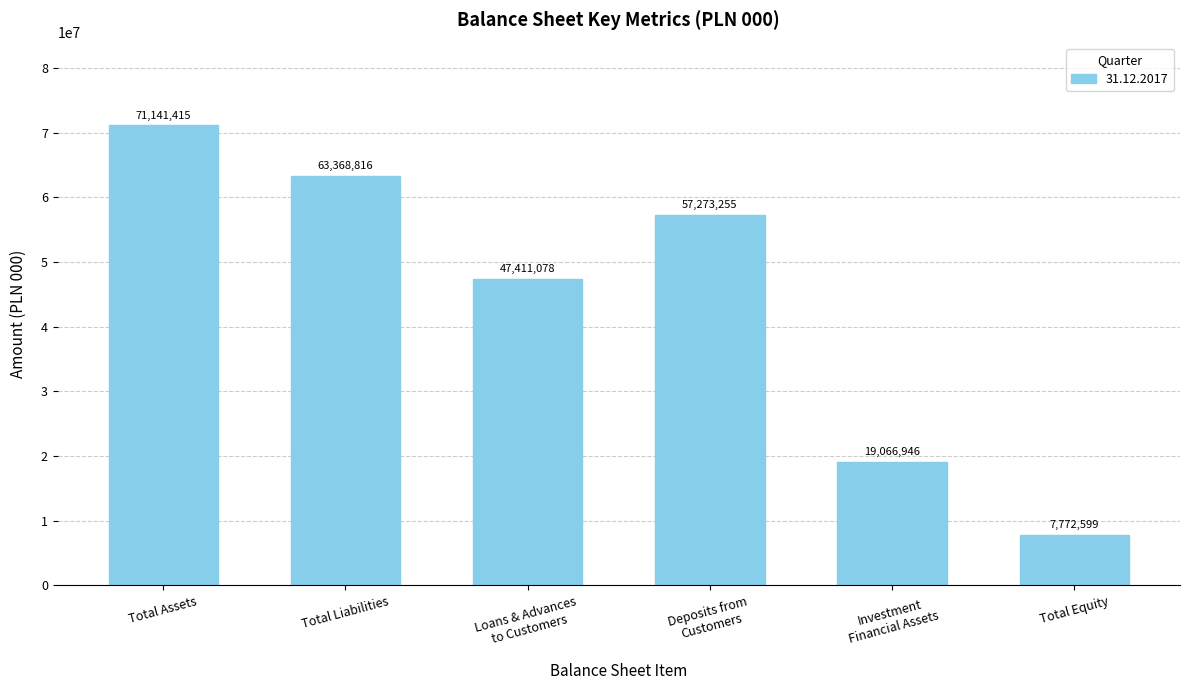

Which label corresponds to the smallest value in the chart?

Total Equity